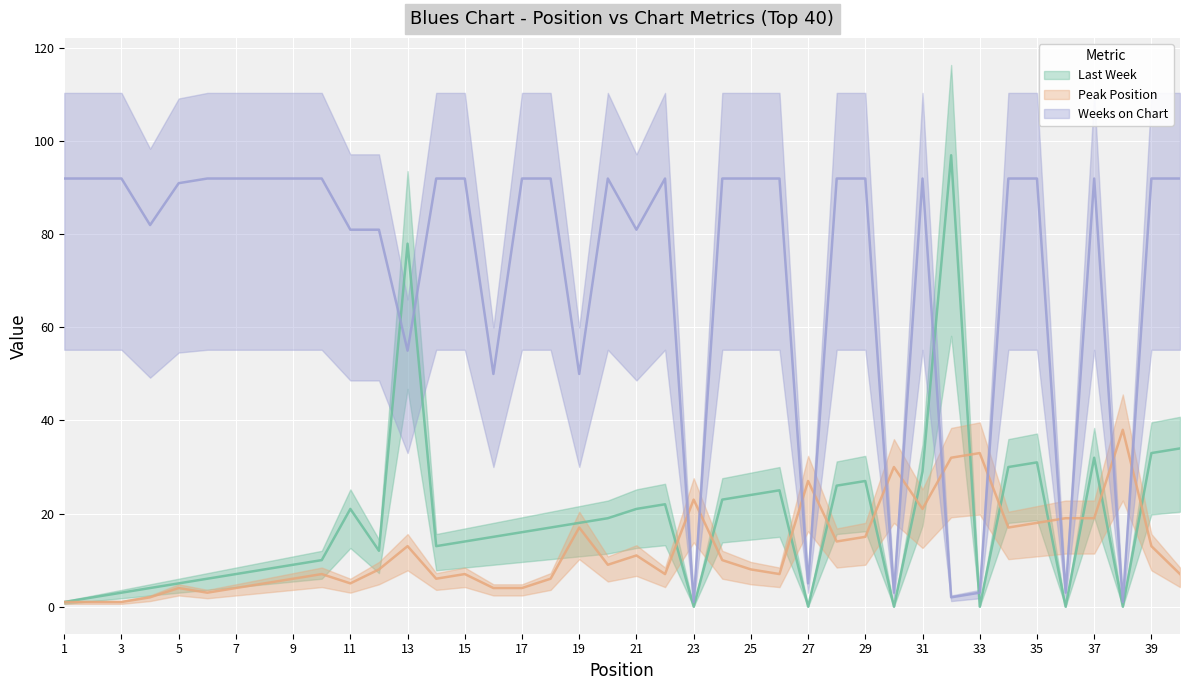

Which series has the widest spread of values?

Last Week